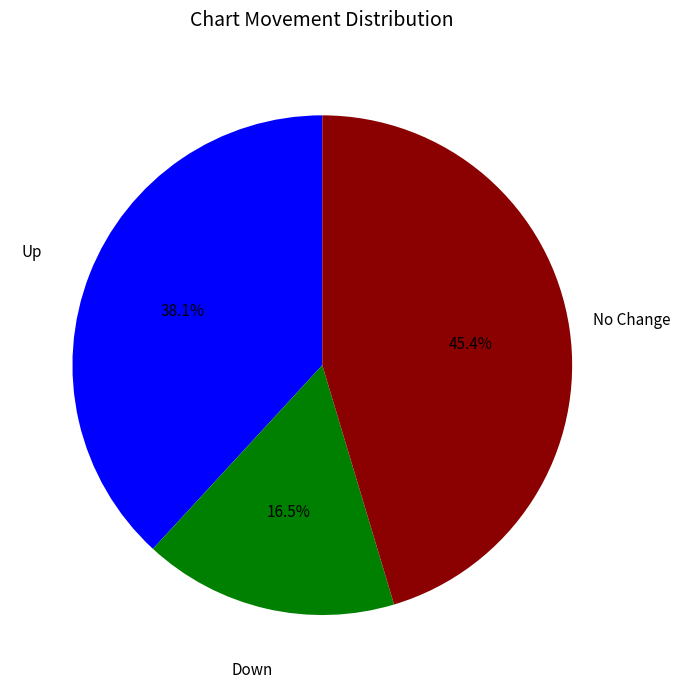

To the nearest percent, what is the difference between the largest and smallest slice percentages?

29%